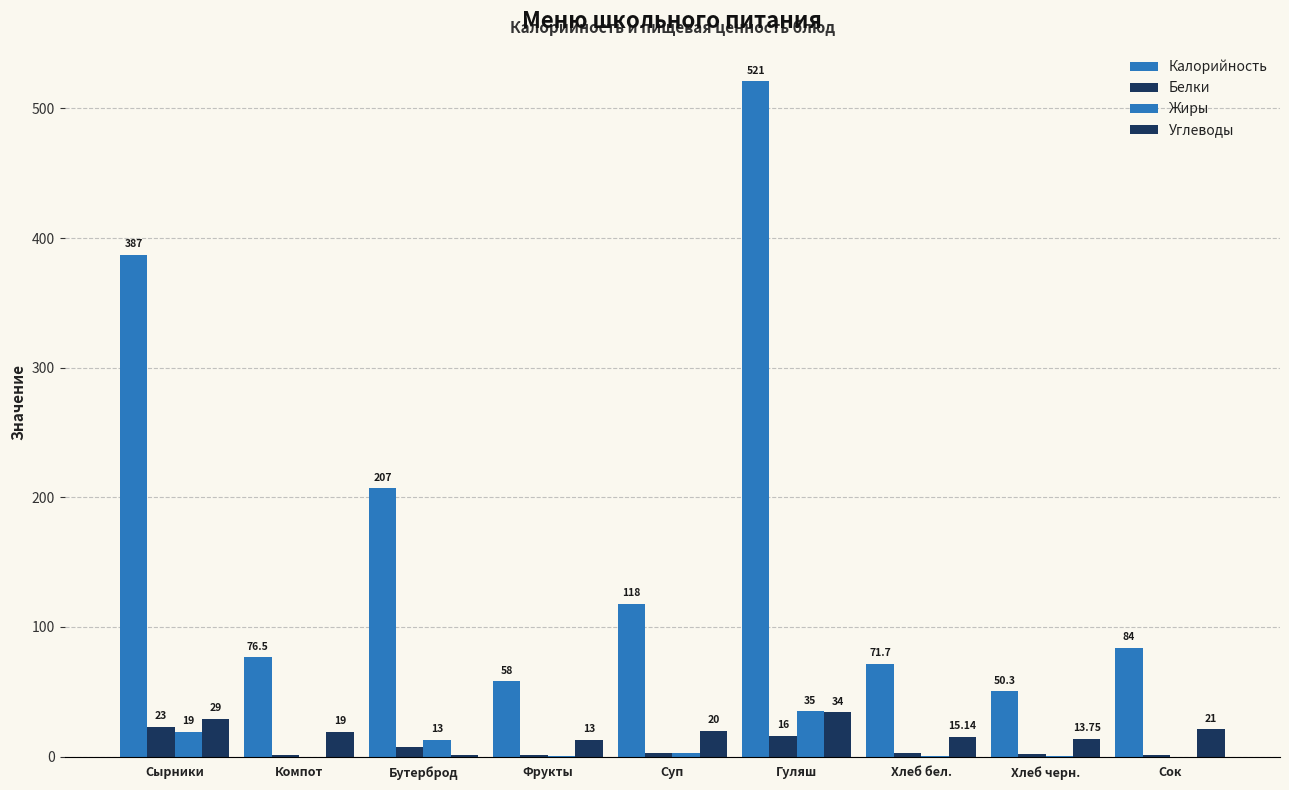

How many values in Жиры are above zero?

7